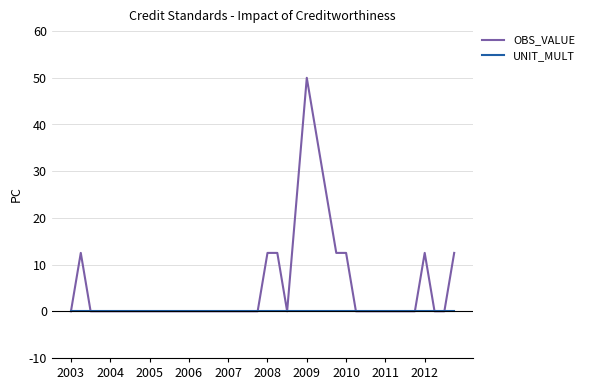

List the series in order of their overall mean, lowest first.

UNIT_MULT, OBS_VALUE